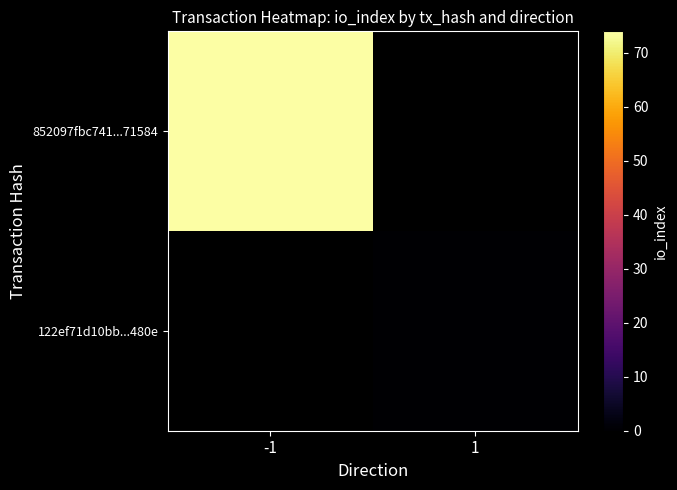

True or false: 852097fbc741...71584 has a value of 42.0 at -1.

False